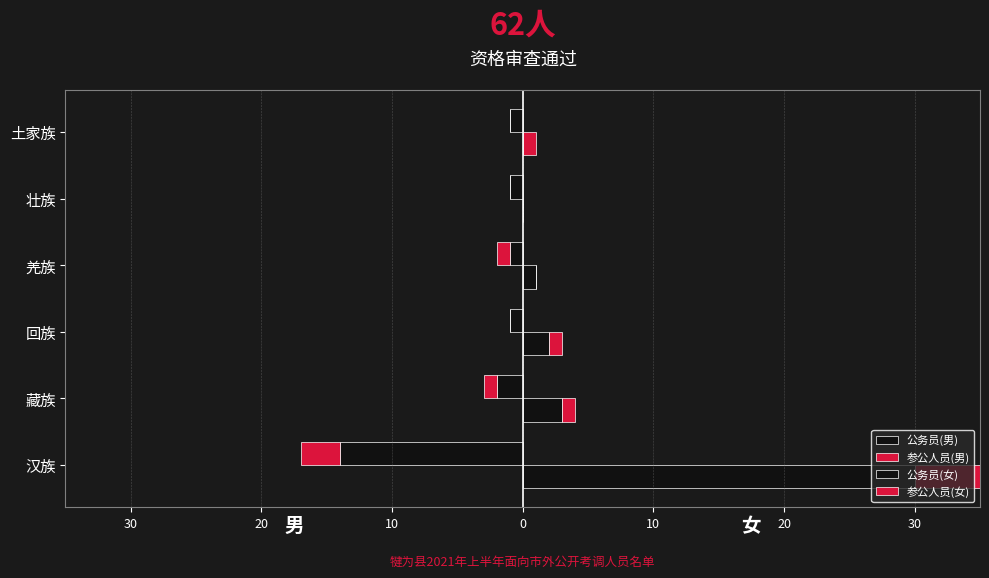

How many data points in 参公人员(女) are less than 1?

2